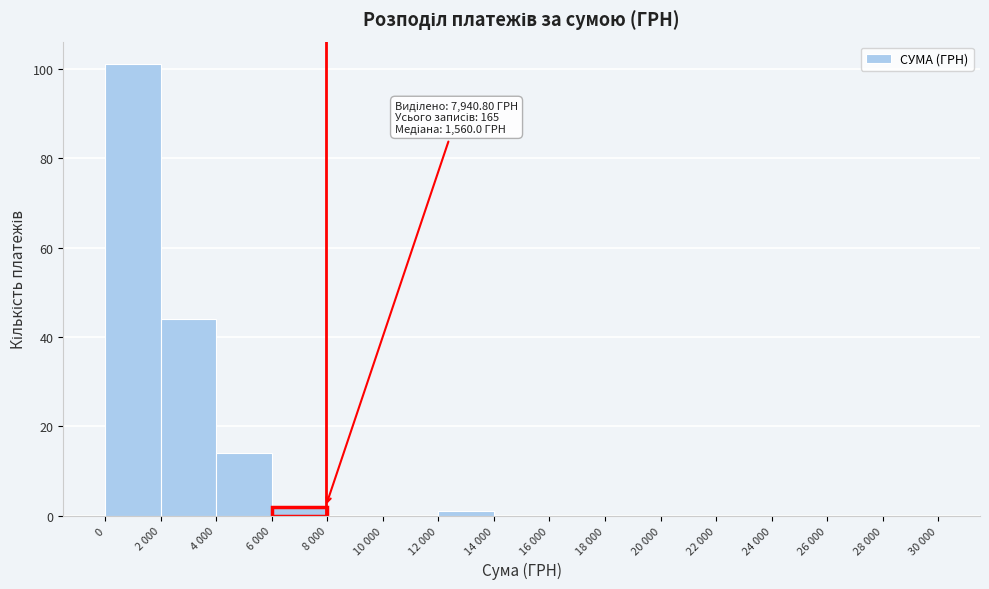

Reading right to left, list all the values displayed in this chart.

28 000=0	26 000=0	24 000=0	22 000=0	20 000=0	18 000=0	16 000=0	14 000=0	12 000=1	10 000=0	8 000=0	6 000=2	4 000=14	2 000=44	0=101